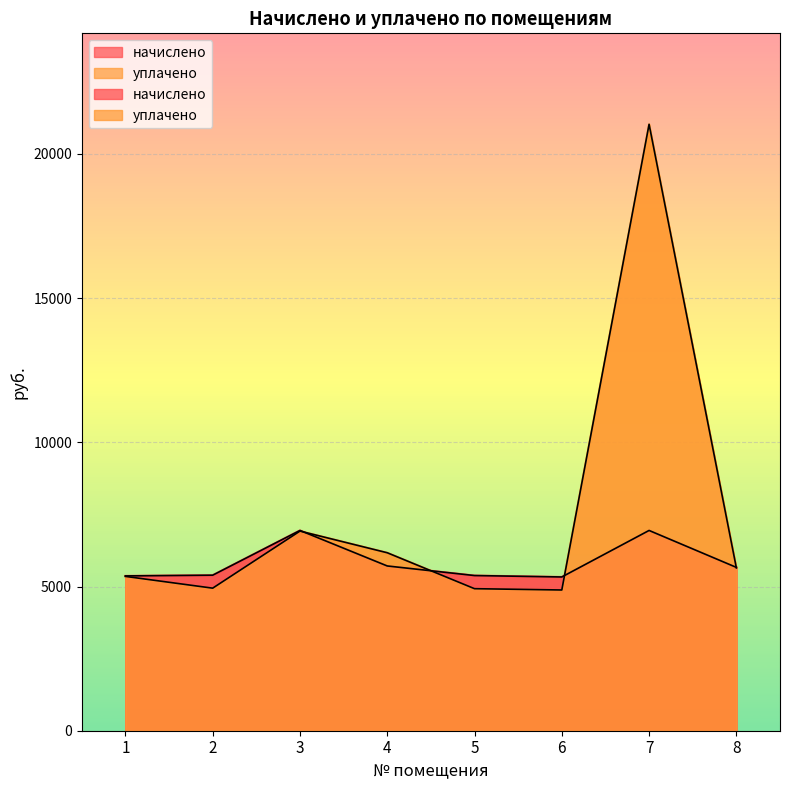

Where is уплачено nearest to the value 12953?

3